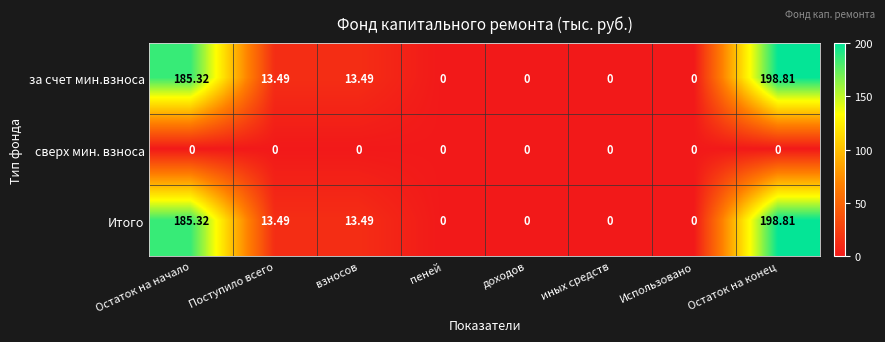

Which label corresponds to the largest value in the chart?

Остаток на конец